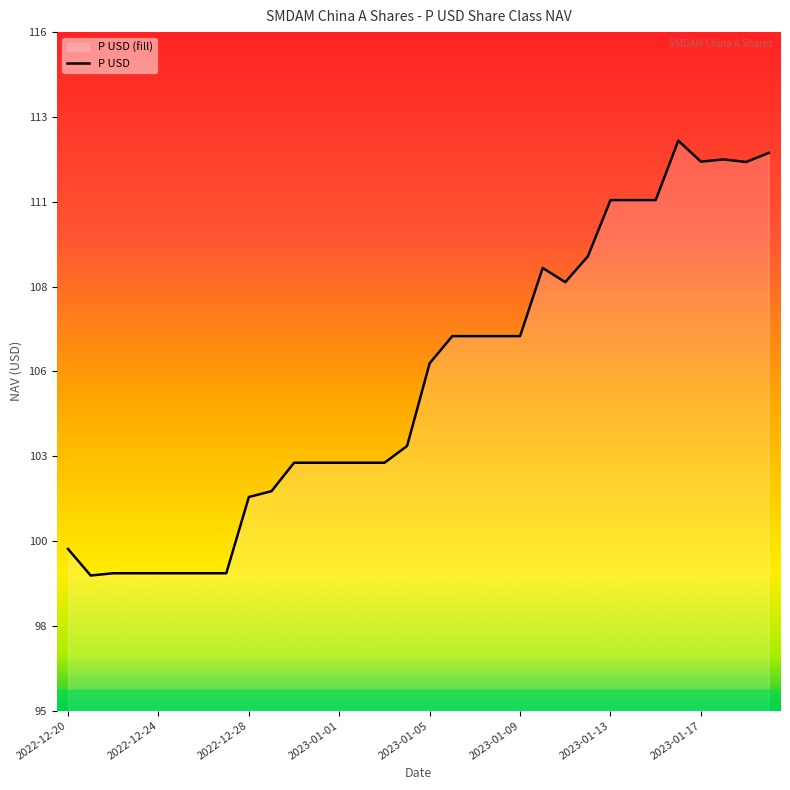

True or false: the data shows 181.8 at 2023-01-01.

False